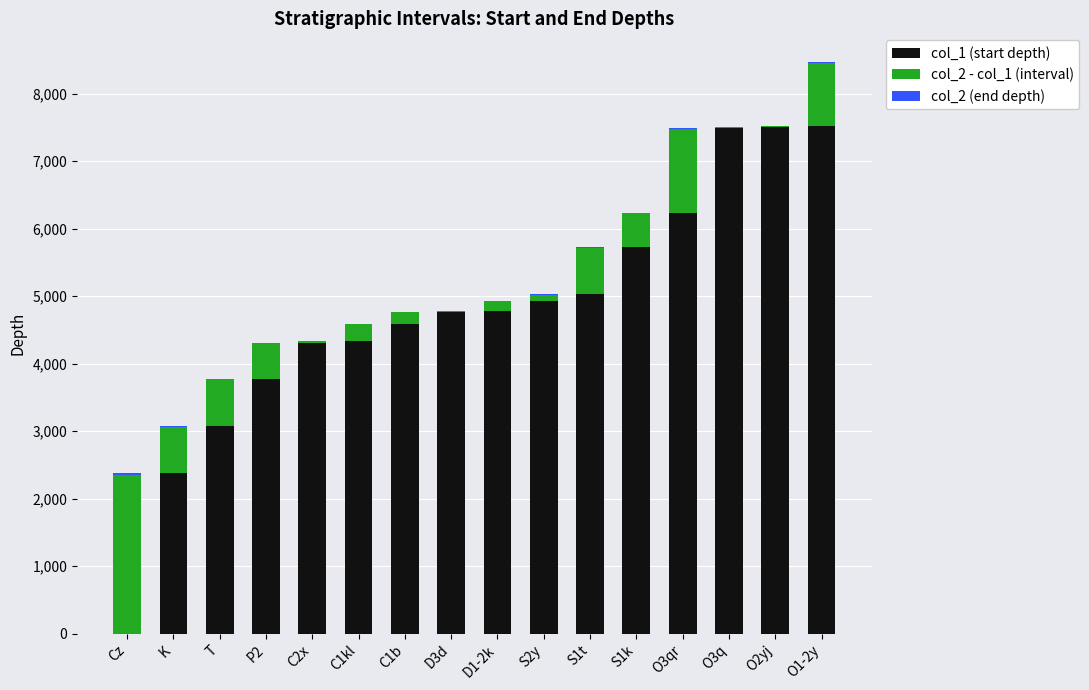

What is the sum of all col_1 (start depth) values?

76480.0